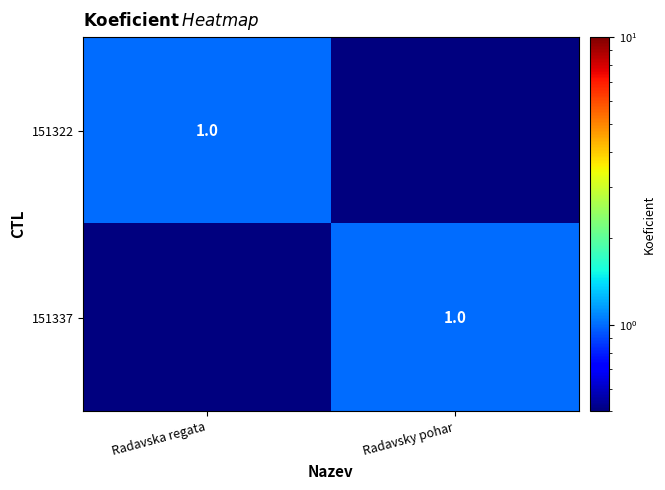

The 151337 series shows 1.8 at Radavsky pohar. True or false?

False